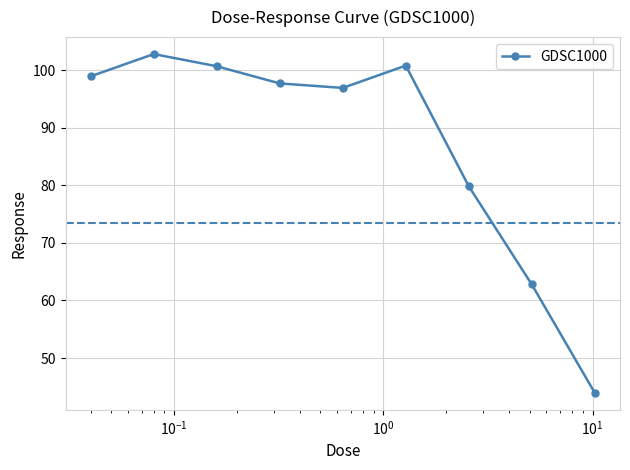

How many points are lower than both their immediate neighbors (excluding endpoints)?

1